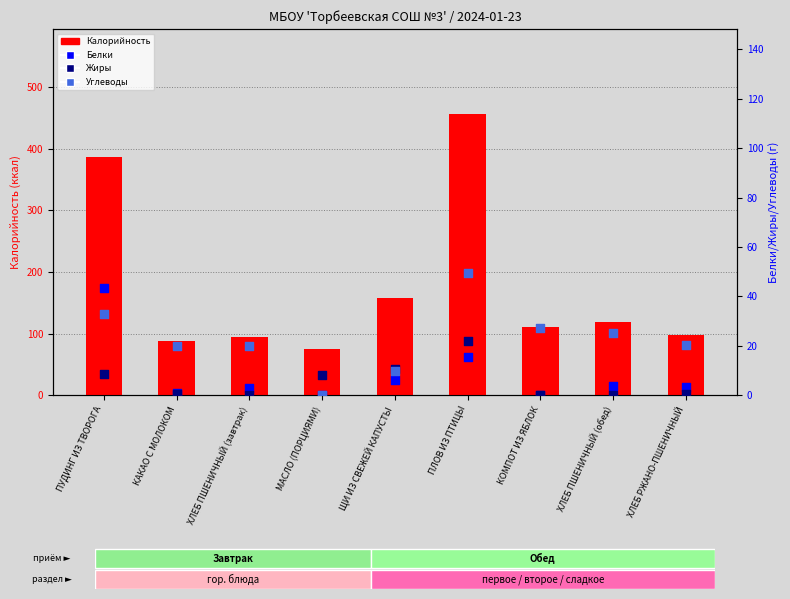

Which series has the largest Y range (max minus min)?

Калорийность